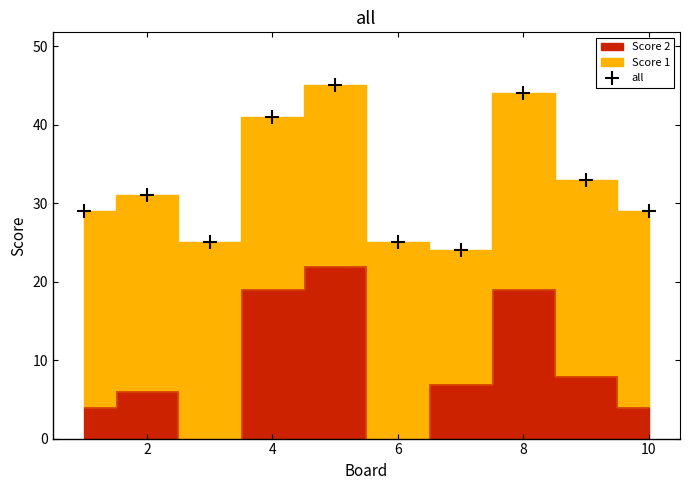

In all, how many points are higher than both neighbors (excluding endpoints)?

3